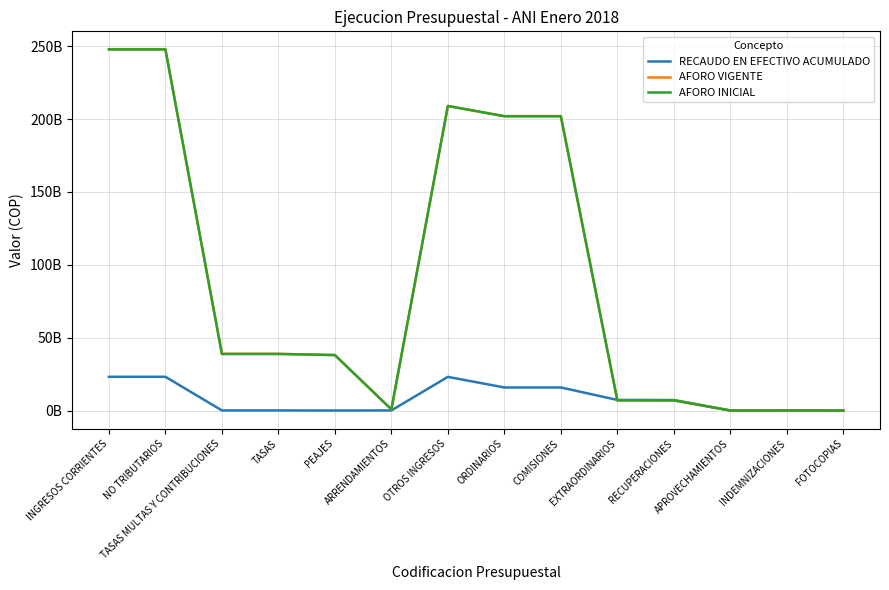

Does the chart have visible grid lines?

Yes